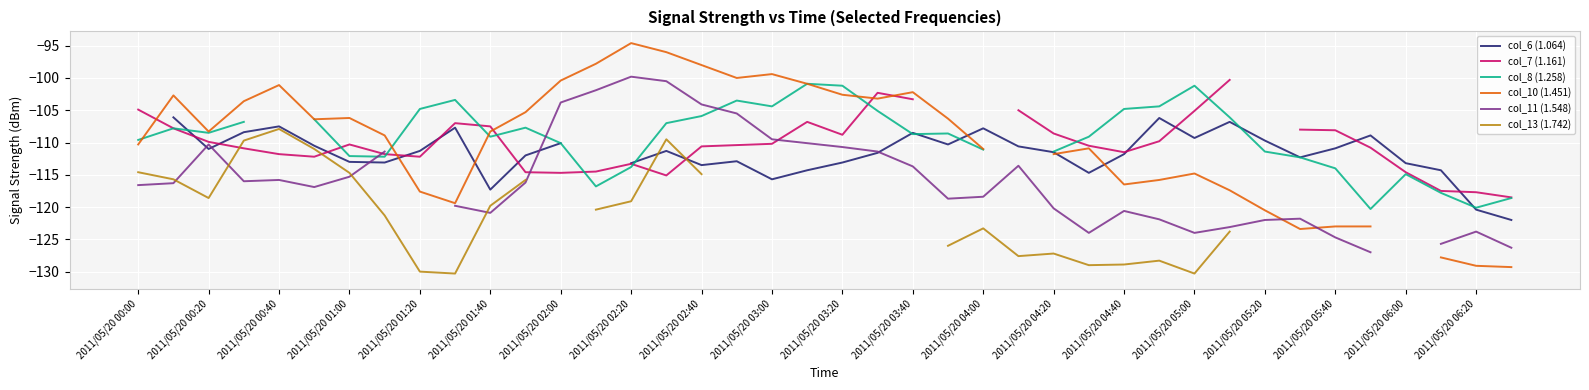

How many categories are shown in the chart?

40